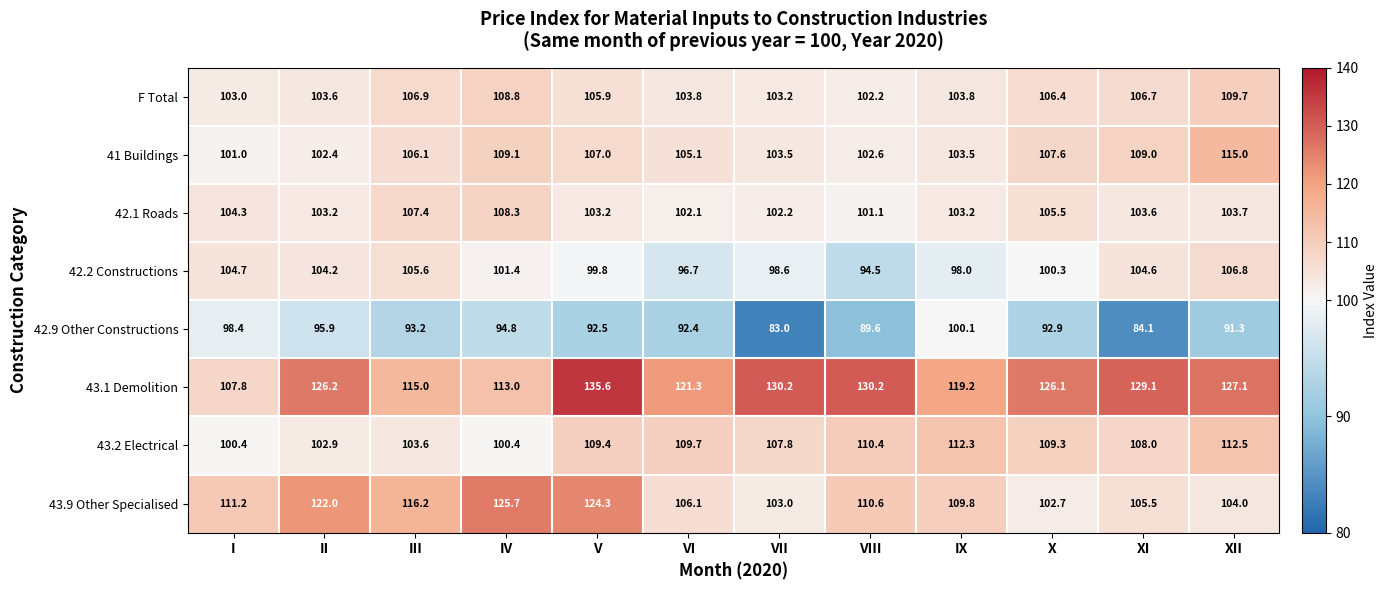

At which label is 42.9 Other Constructions closest to 91?

XII